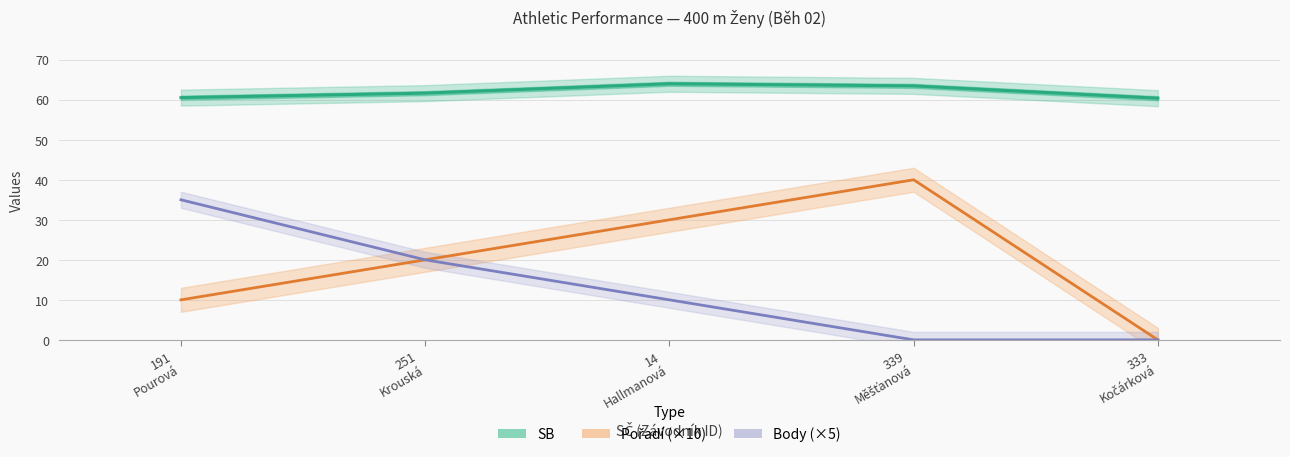

What is the total value across all series at 191
Pourová?

105.5